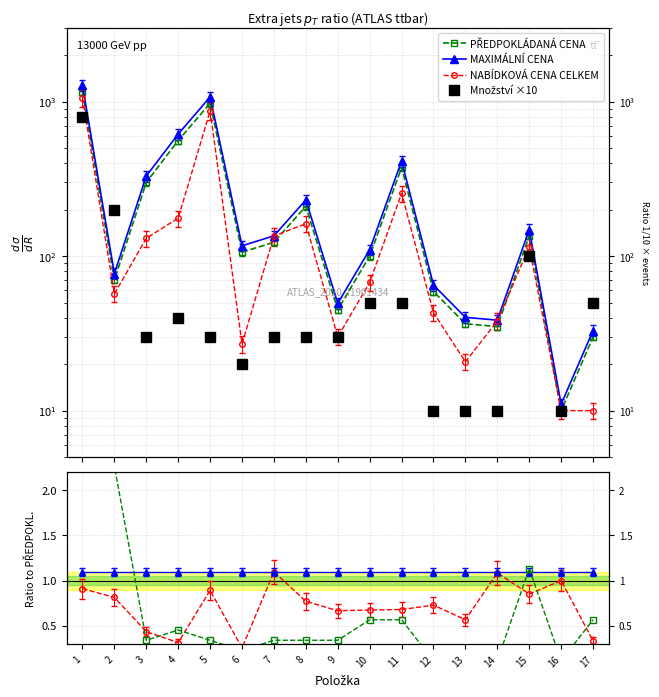

Does the chart display data point markers on the line(s)?

Yes